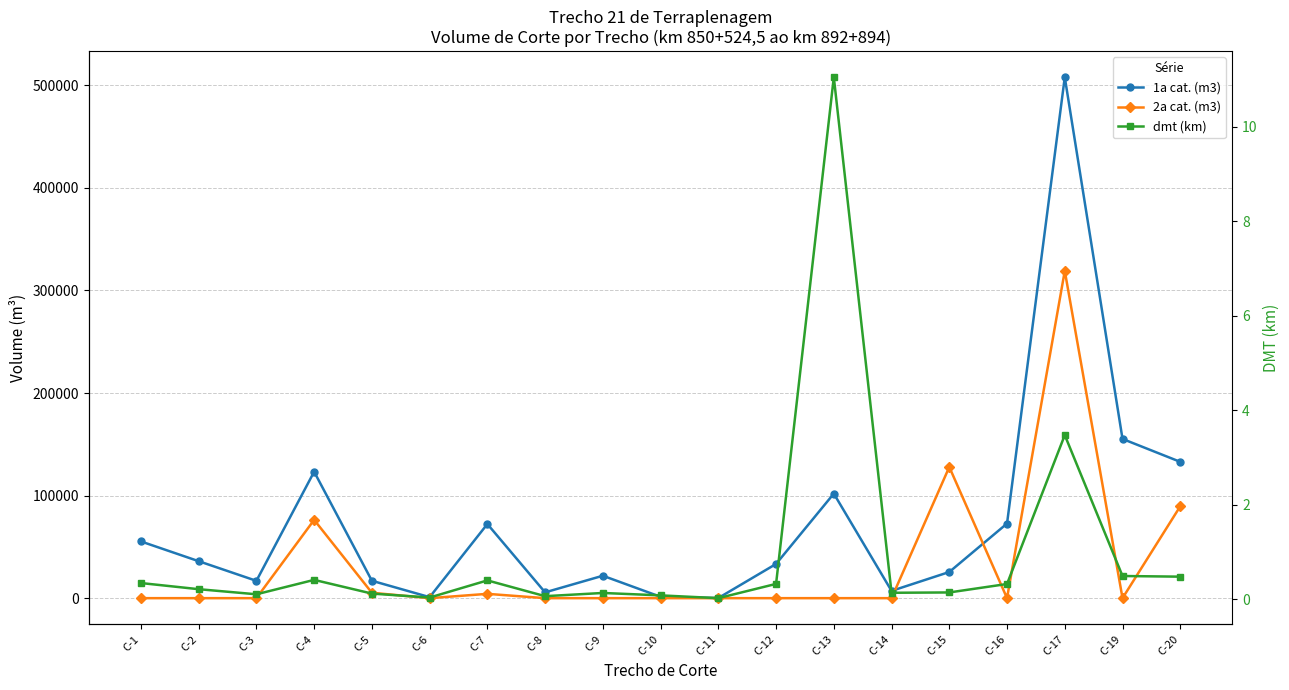

What is the difference between the 2a cat. (m3) values at C-20 and C-17?

229532.2